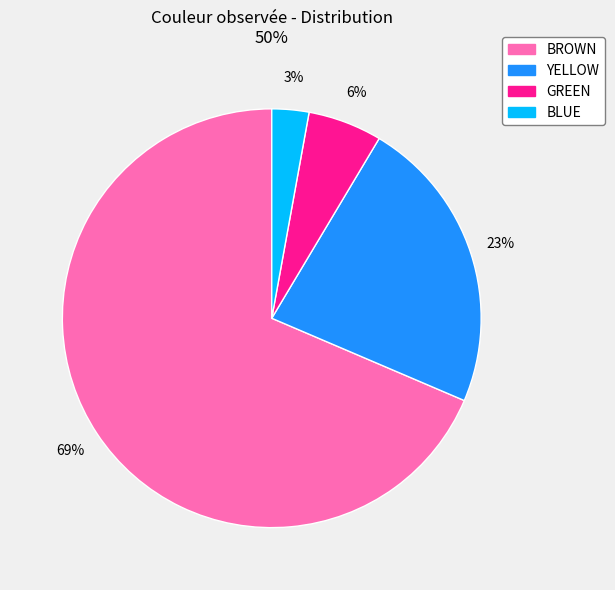

What is the majority slice?

BROWN